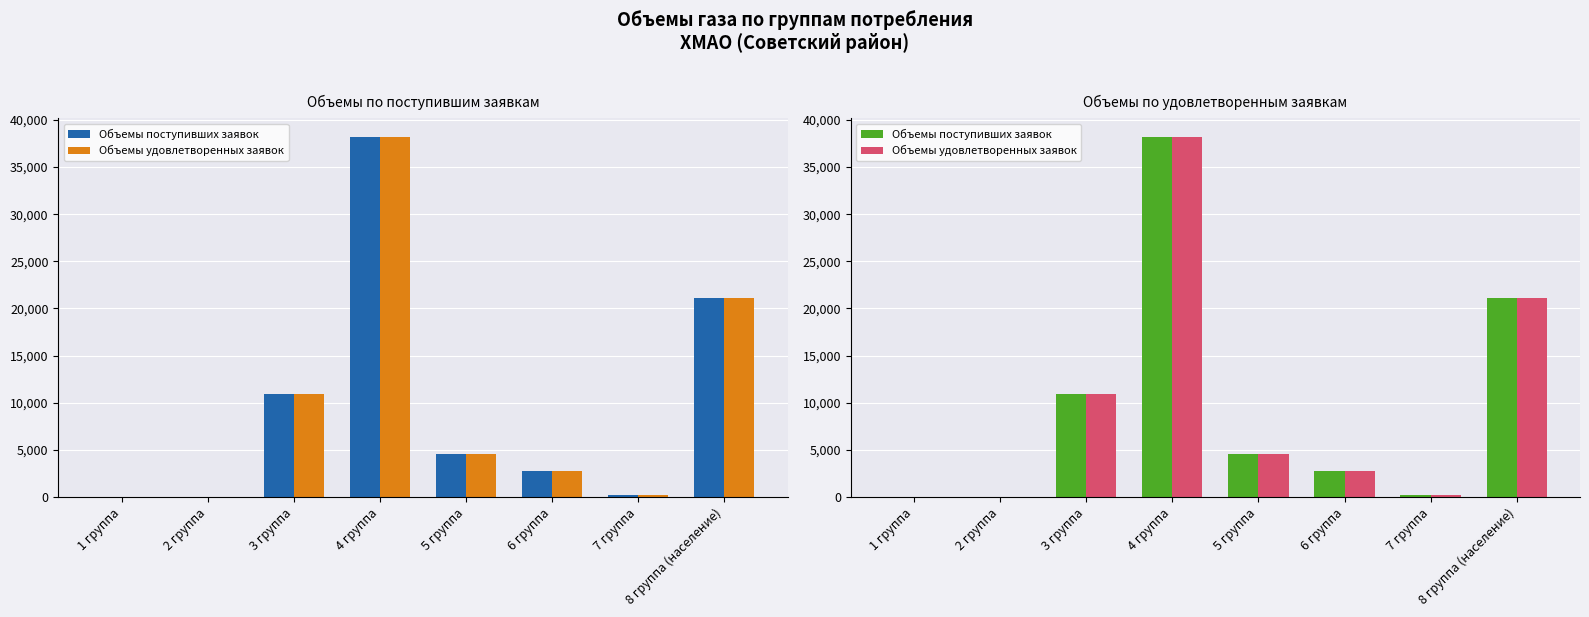

Which has a higher value, 2 группа or 6 группа?

6 группа